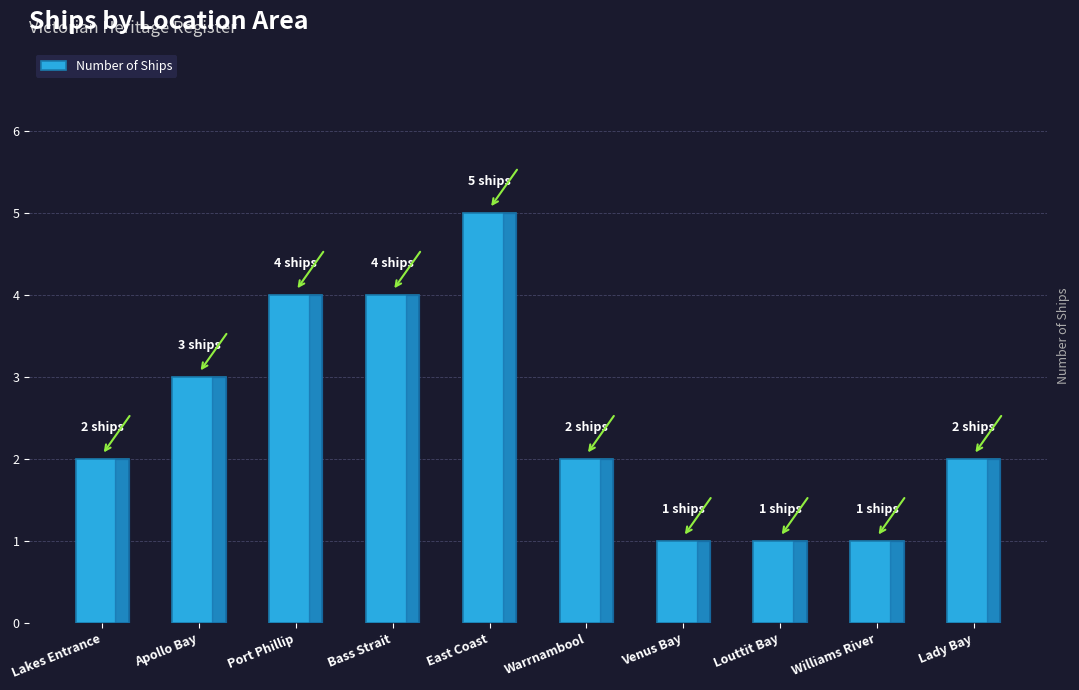

What is the value of the 5th bar from the left?

5